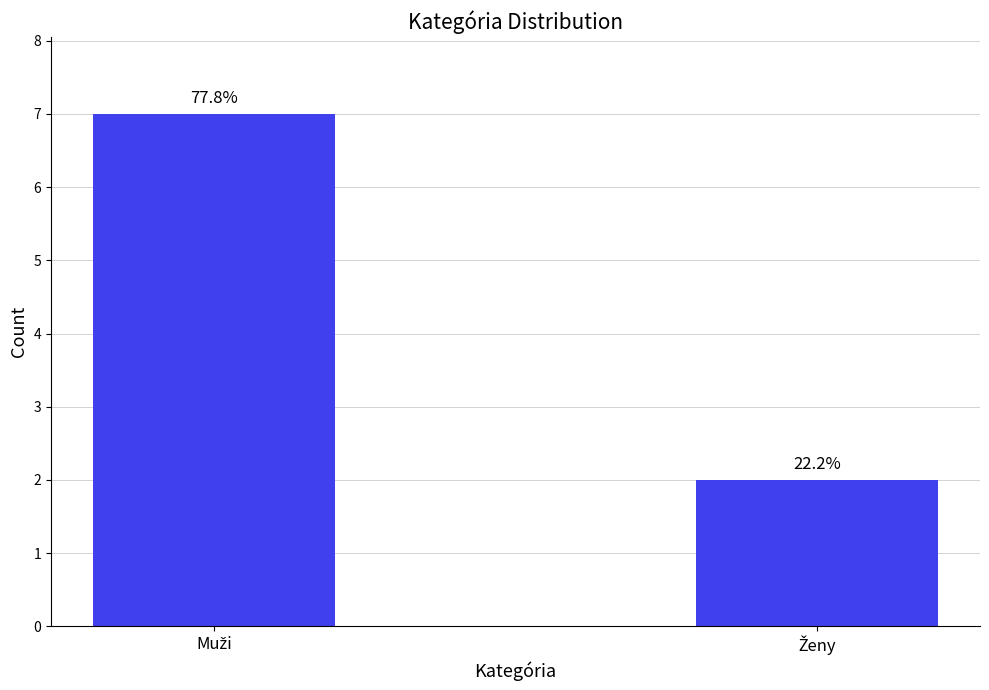

Does the chart contain any negative values?

No